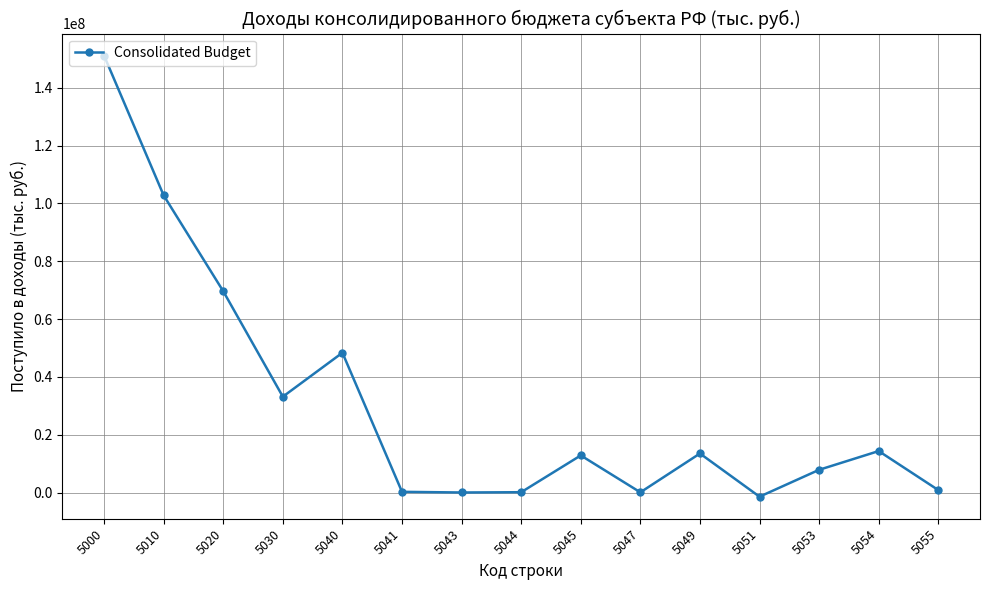

What is the difference between the values at 5030 and 5041?

32917420